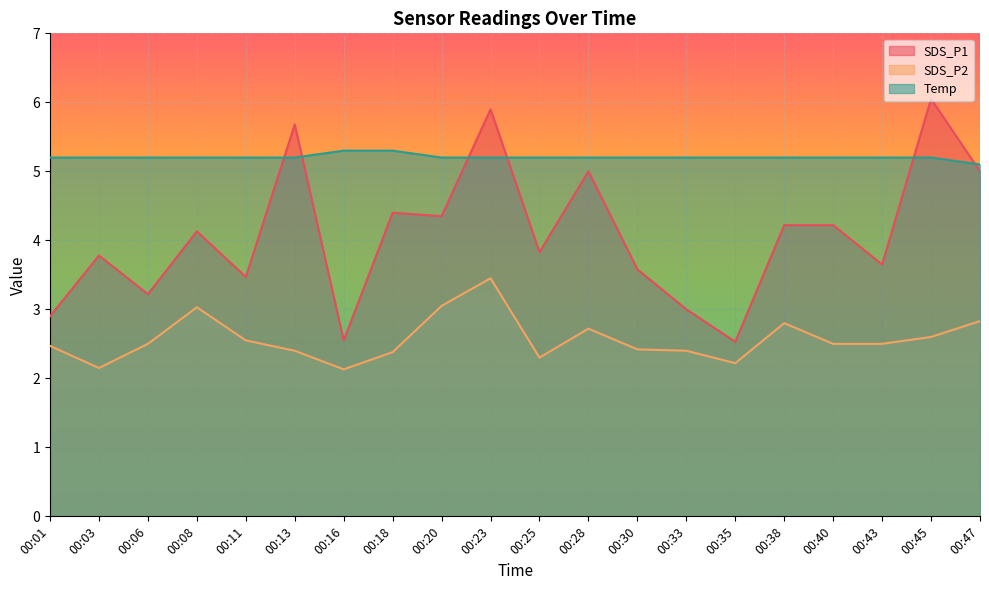

The value of Temp at 00:16 is 7.2. True or false?

False